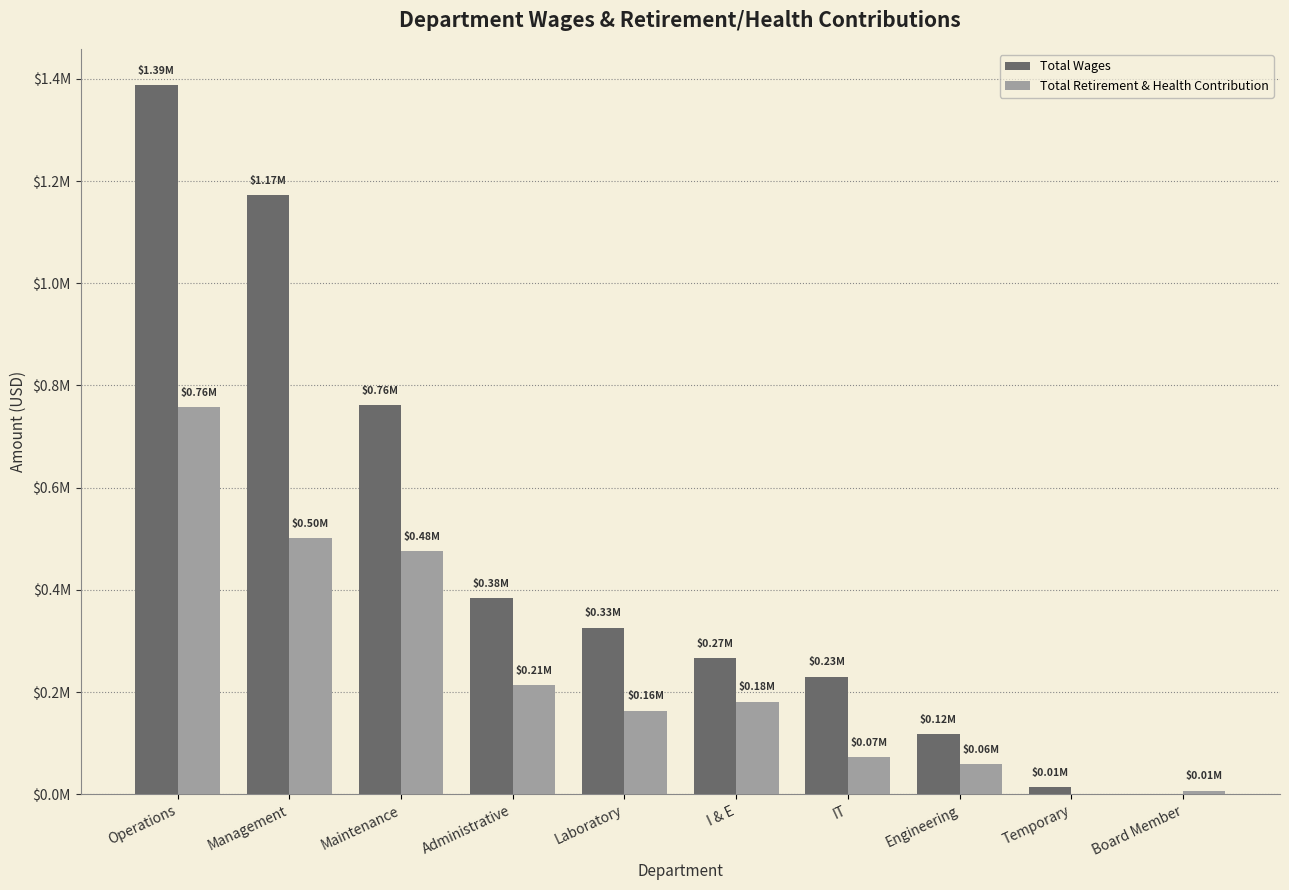

What is the spread (max minus min) of values at Maintenance?

284934